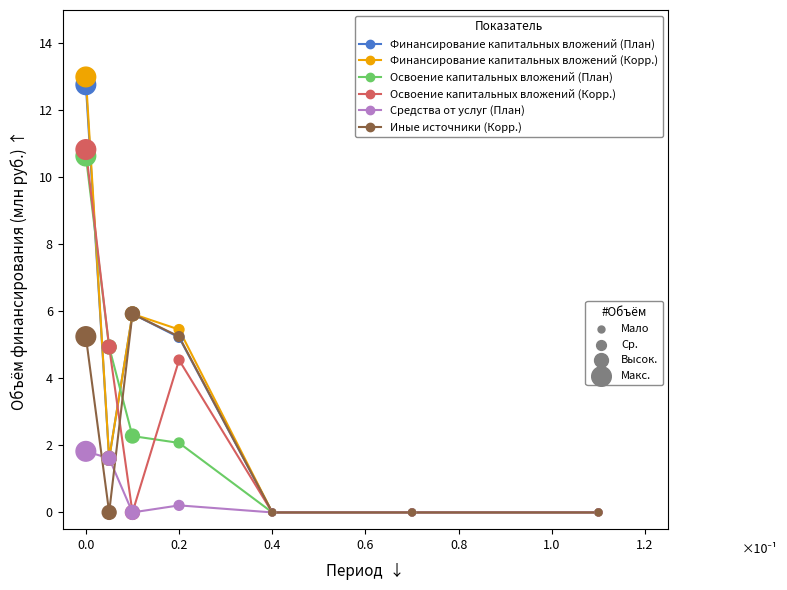

What is the greatest value displayed?

13.0